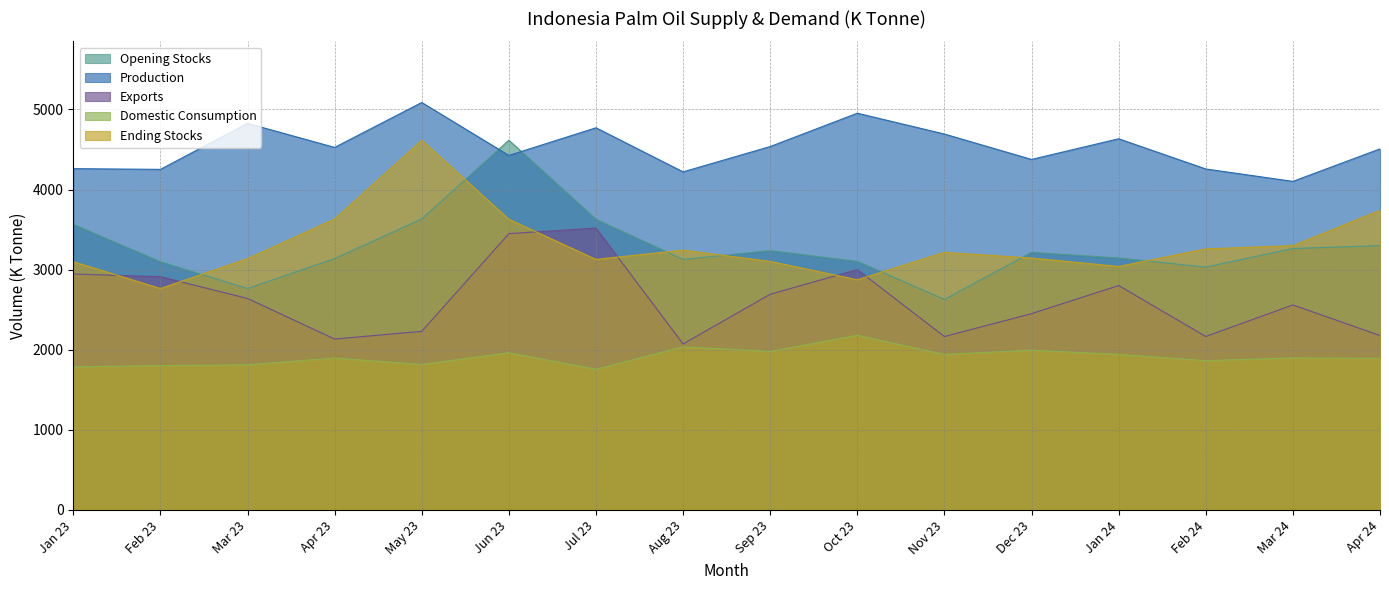

True or false: Opening Stocks and Domestic Consumption intersect in this chart.

False